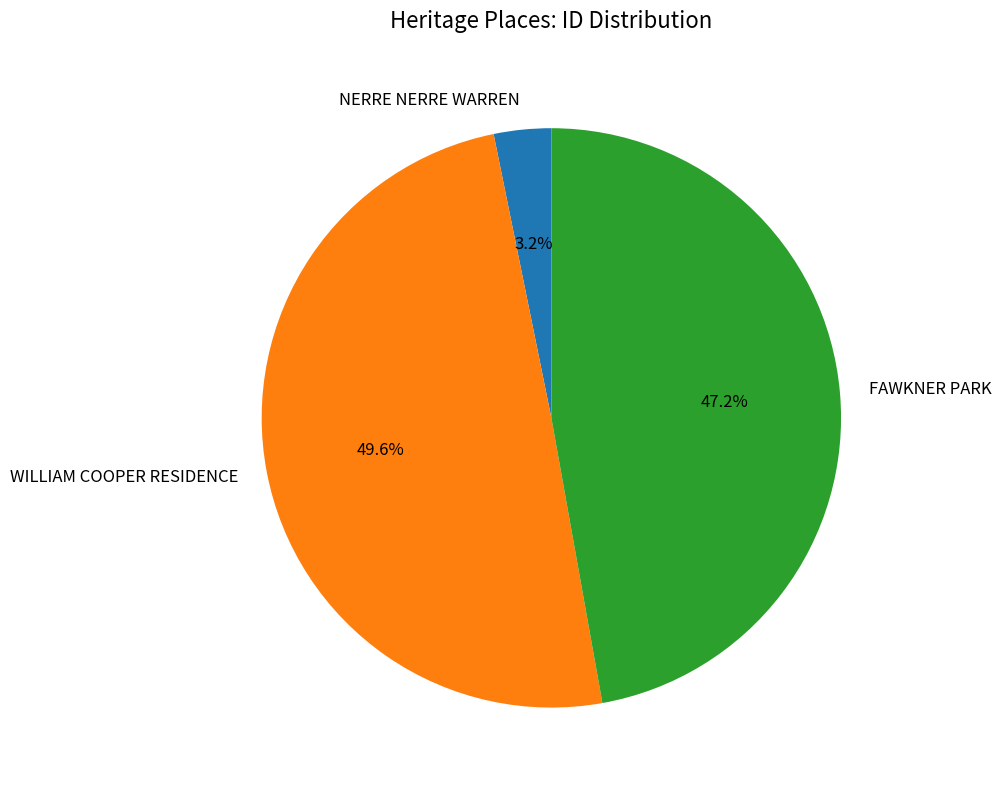

To the nearest percent, what is the combined percentage of FAWKNER PARK and NERRE NERRE WARREN?

50%